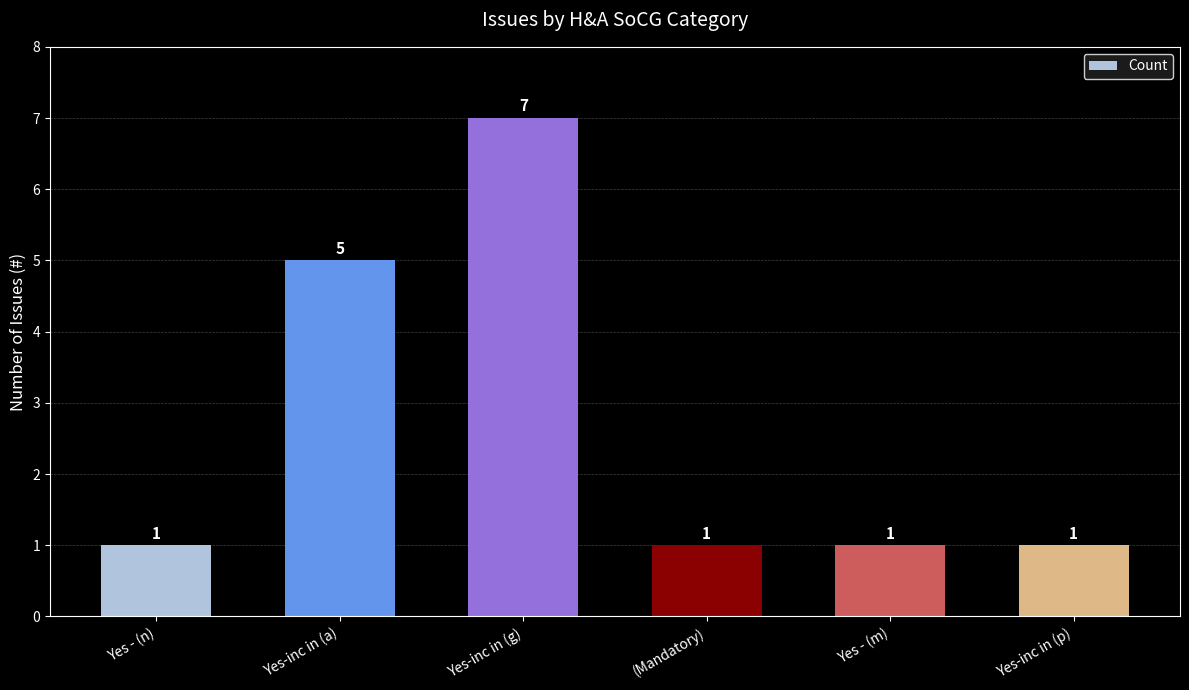

Does the chart contain stacked bars?

No